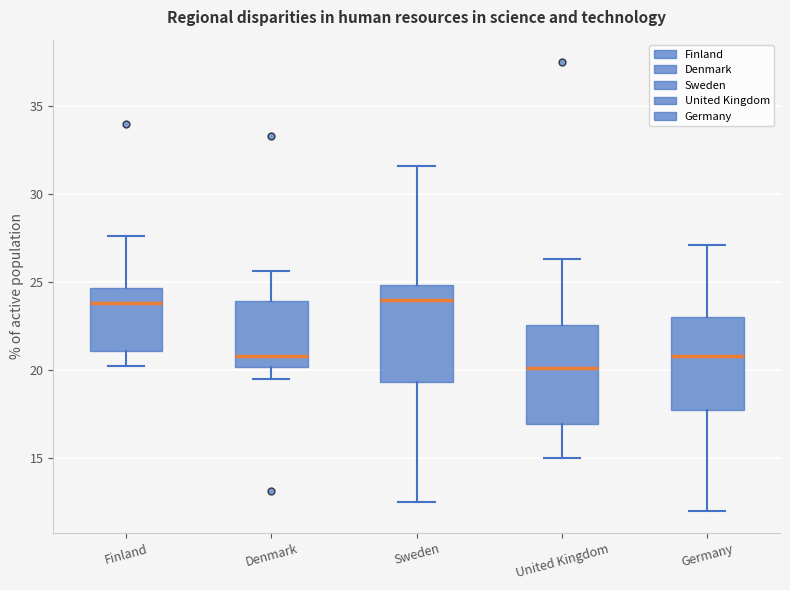

Reading left to right, transcribe this box plot: for each box, give where its median line is, the range the box spans, and where its two whiskers end, as read against the y-axis. The values are not printed on the chart, so give them approximately, as read against the axis.

Finland: median 24.0, box 21.0 to 24.5, whiskers 20.0 to 27.5
Denmark: median 21.0, box 20.0 to 24.0, whiskers 19.5 to 25.5
Sweden: median 24.0, box 19.5 to 25.0, whiskers 12.5 to 31.5
United Kingdom: median 20.0, box 17.0 to 22.5, whiskers 15.0 to 26.5
Germany: median 21.0, box 17.5 to 23.0, whiskers 12.0 to 27.0